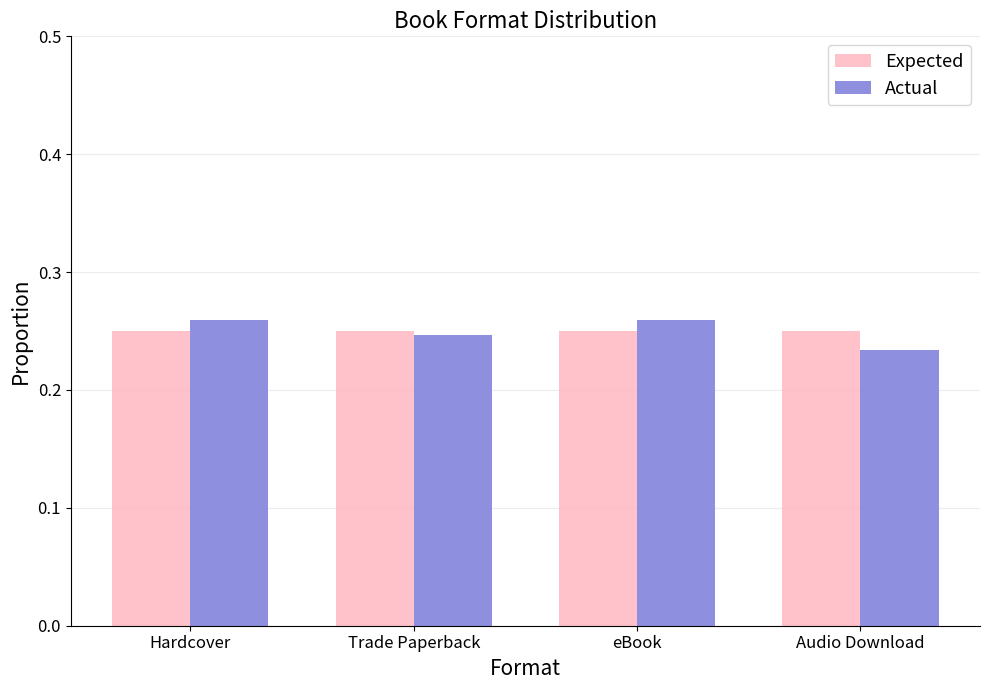

The value of Actual at eBook is 0.5. True or false?

False